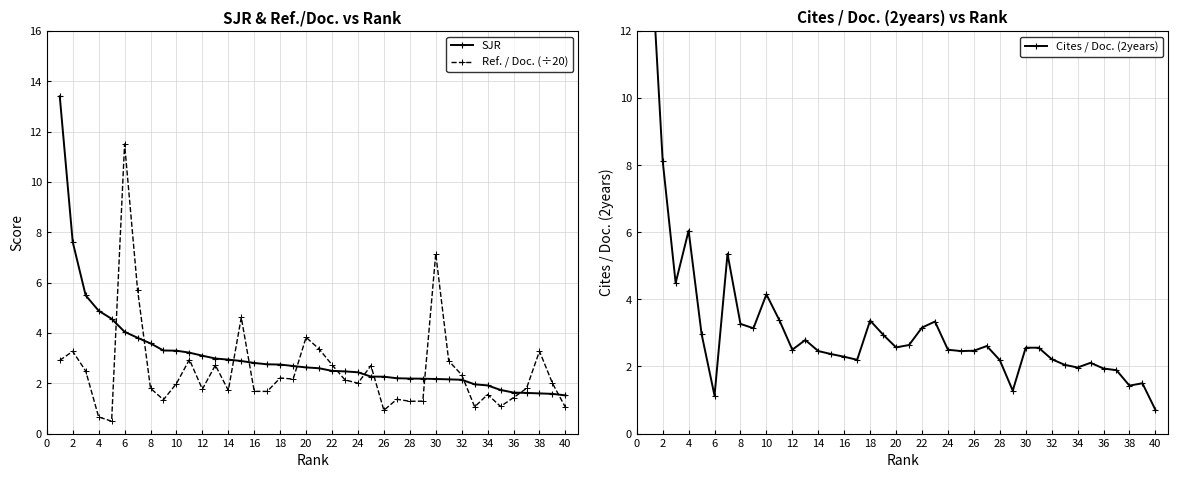

The value of Ref. / Doc. (÷20) at 10 is 1.0. True or false?

False